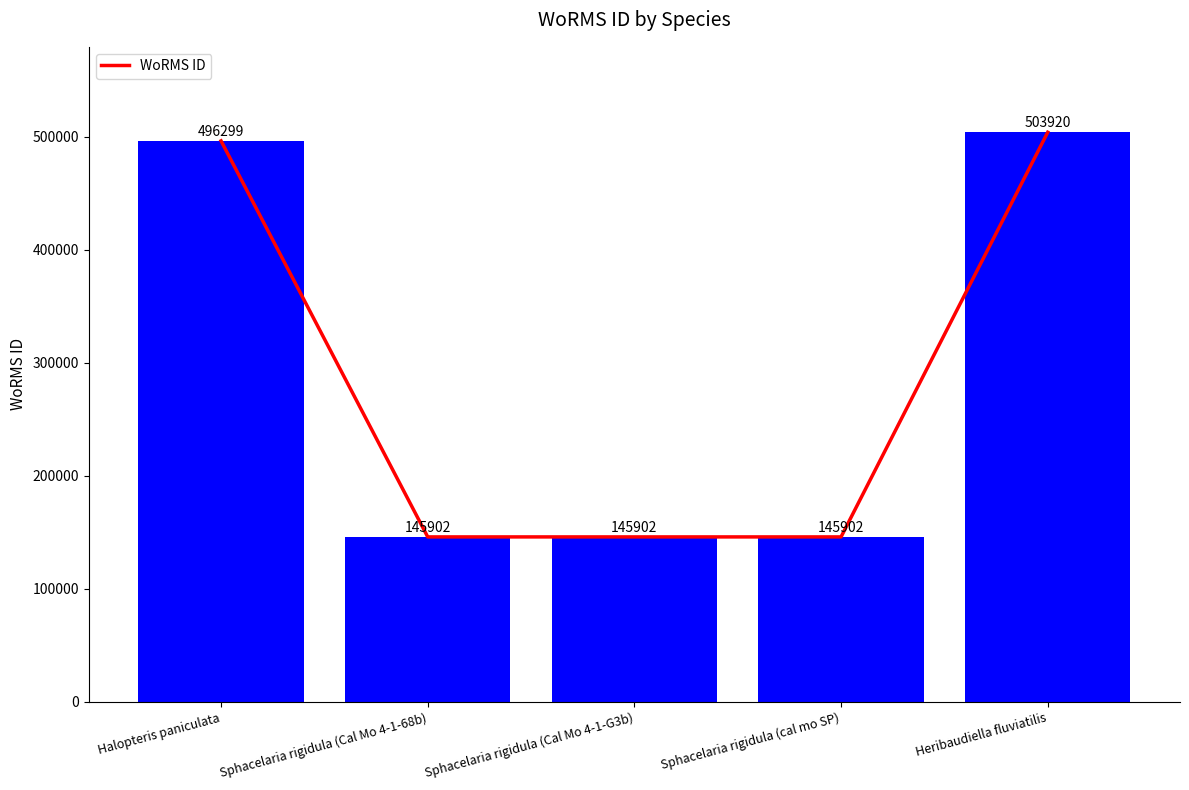

What is the change in value from Sphacelaria rigidula (cal mo SP) to Heribaudiella fluviatilis?

+358018